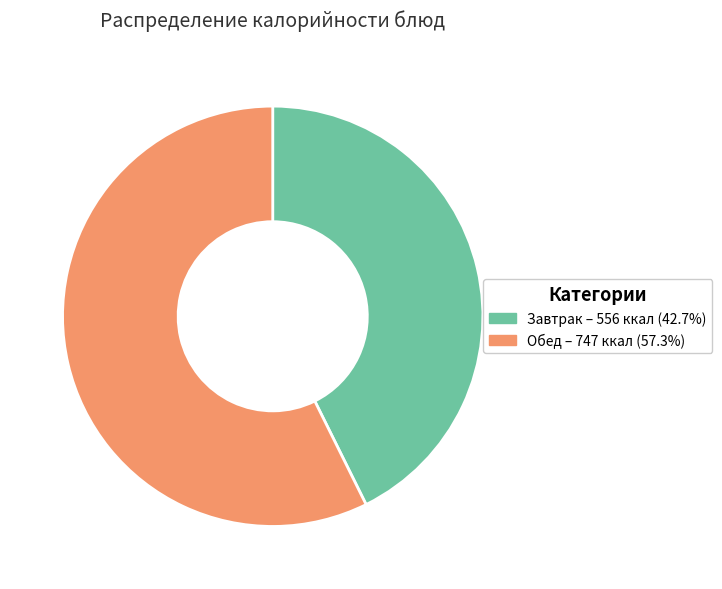

Do Завтрак – 556 ккал (42.7%) and Обед – 747 ккал (57.3%) together represent more than half of the pie?

Yes